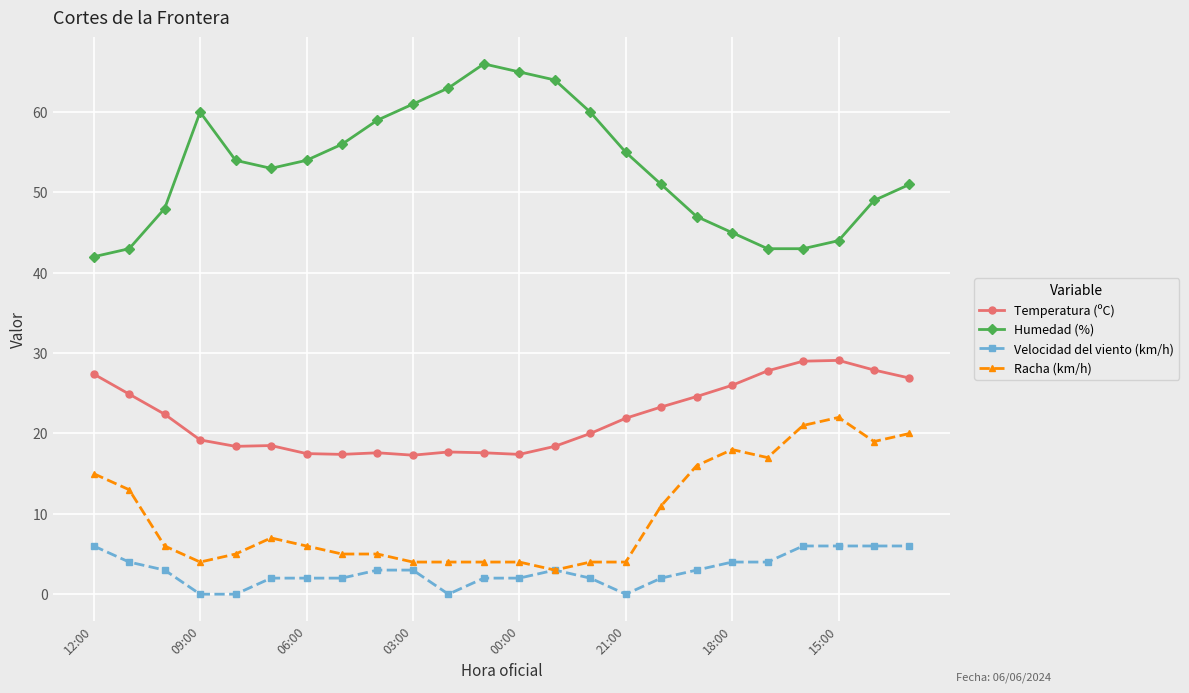

Is this an area chart (filled region under the line)?

No